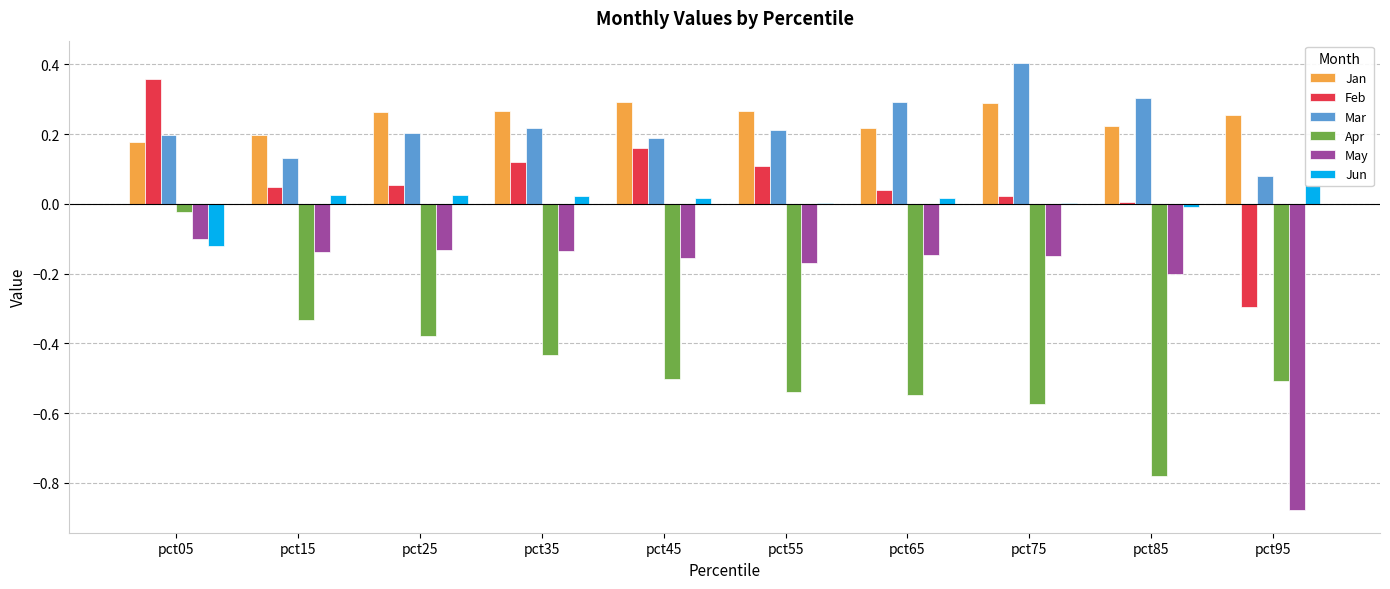

Between pct35 and pct75, which series saw the biggest shift?

Mar